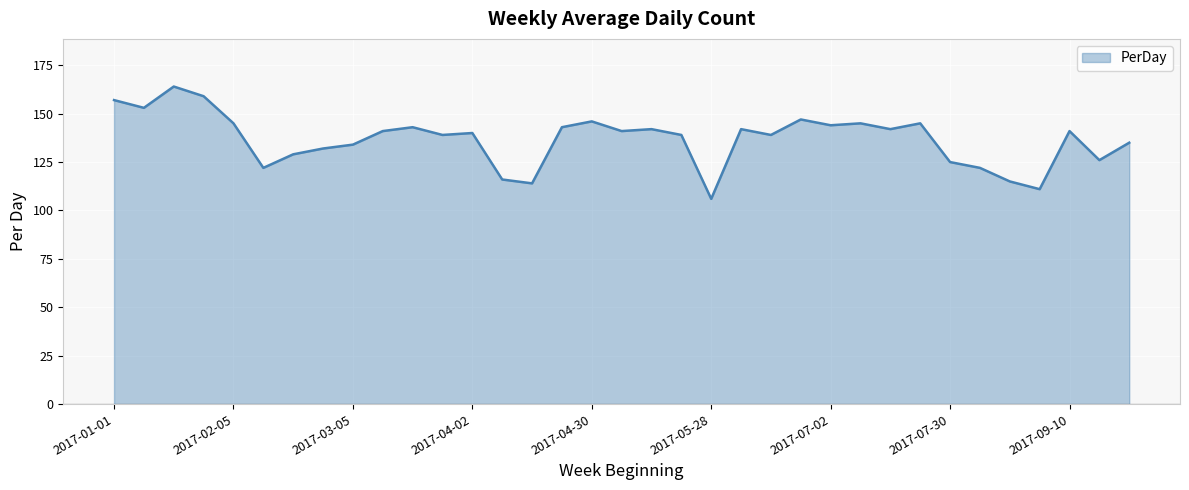

What is the maximum value shown in the chart?

164